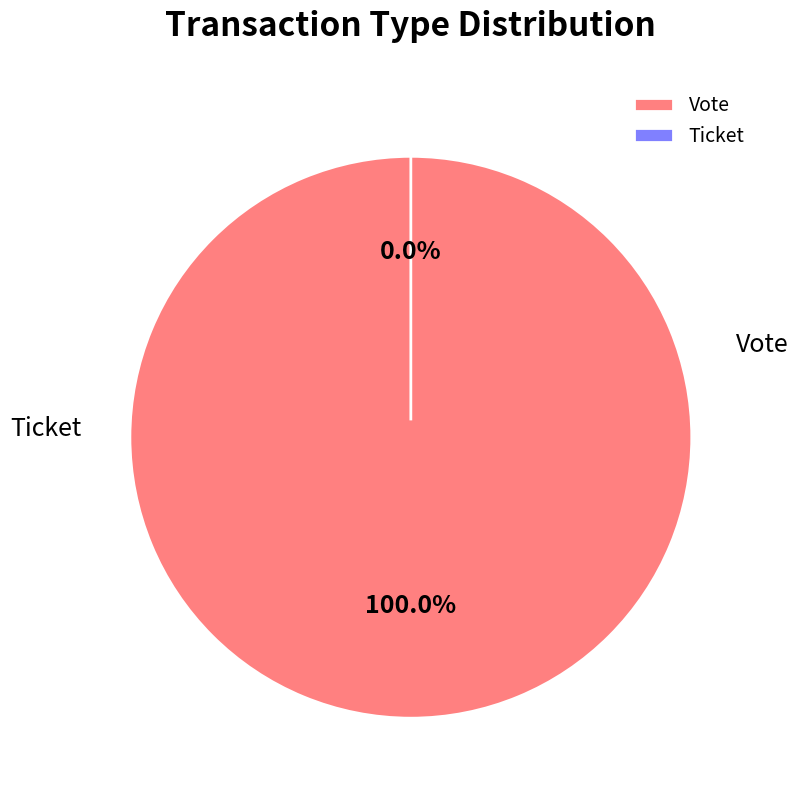

What is the largest slice in the pie chart?

Vote